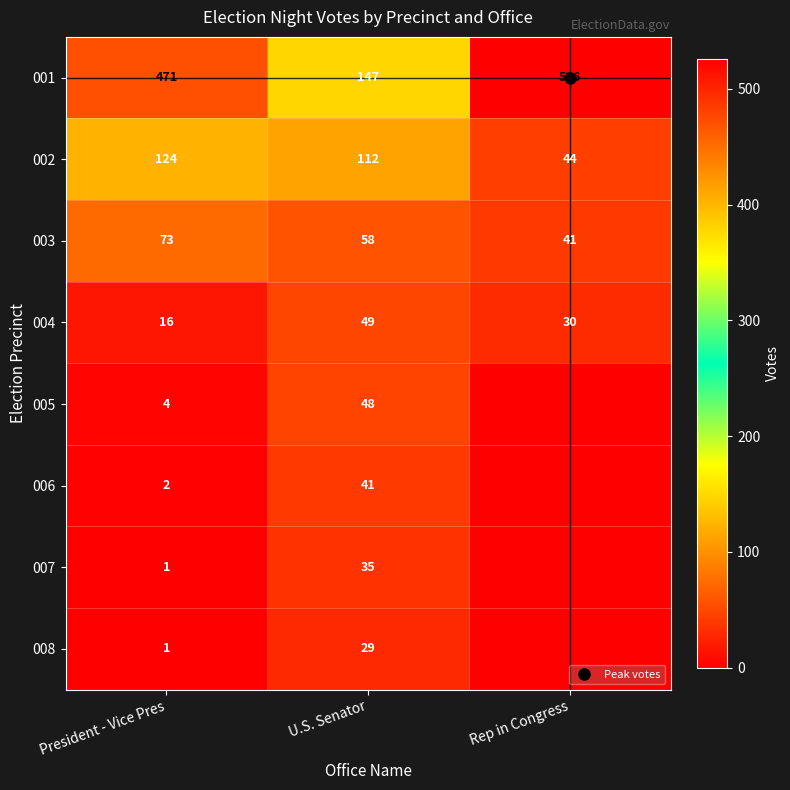

Between President - Vice Pres and Rep in Congress, which is larger?

Rep in Congress